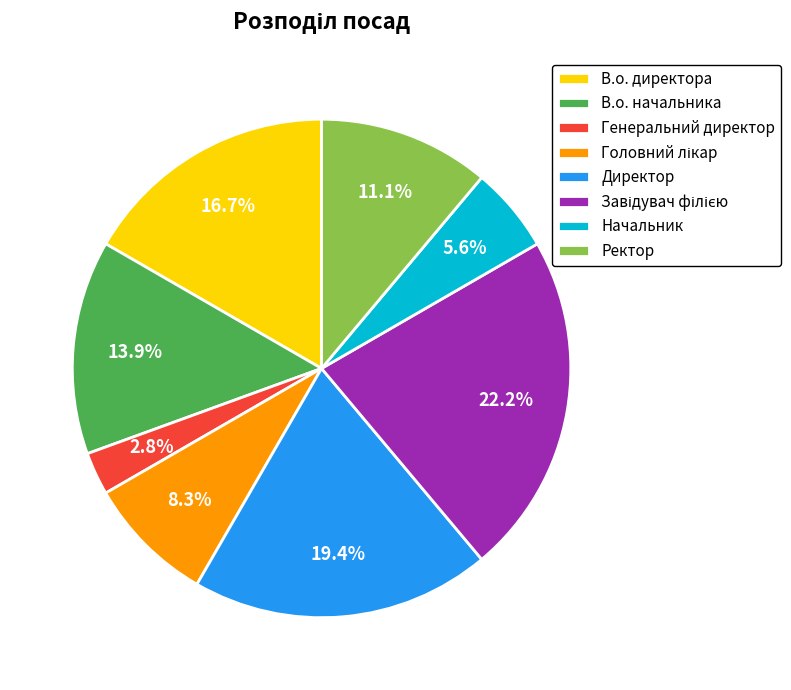

Which category has the smallest portion of the pie?

Генеральний директор